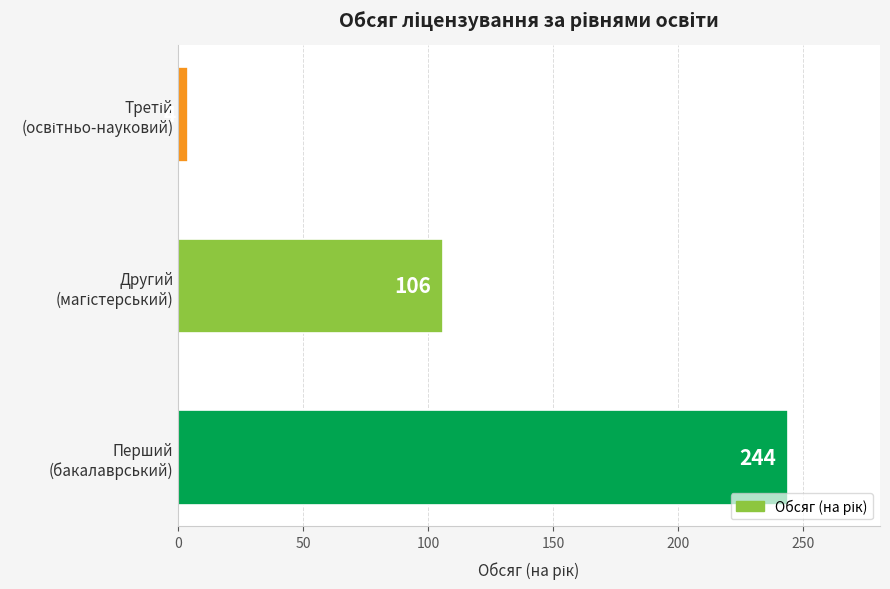

What is the average value?

118